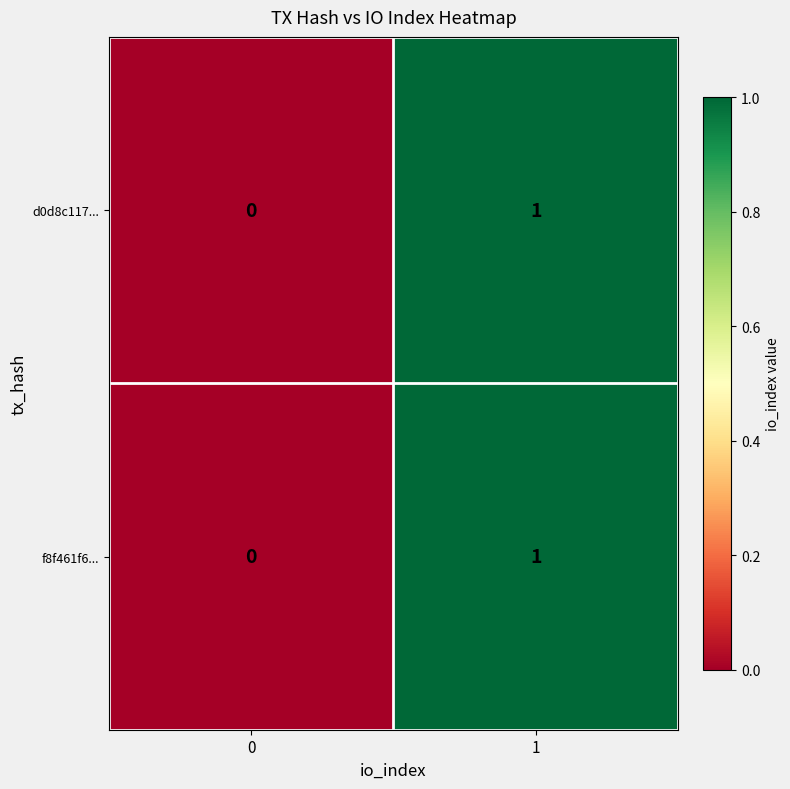

How many data points does each series have?

2